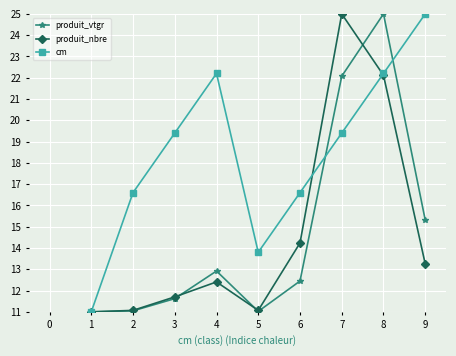

What is the difference between the produit_vtgr values at 8 and 3?

13.4